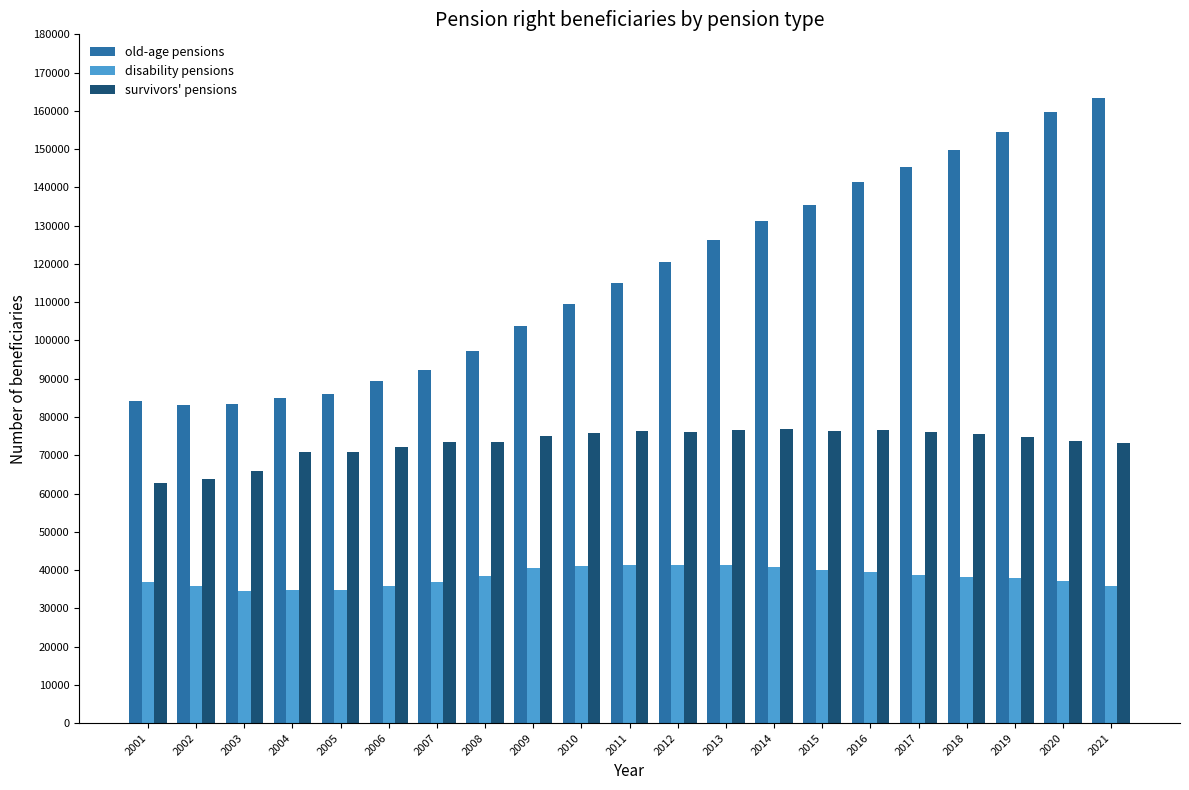

What is the maximum value for disability pensions?

41440